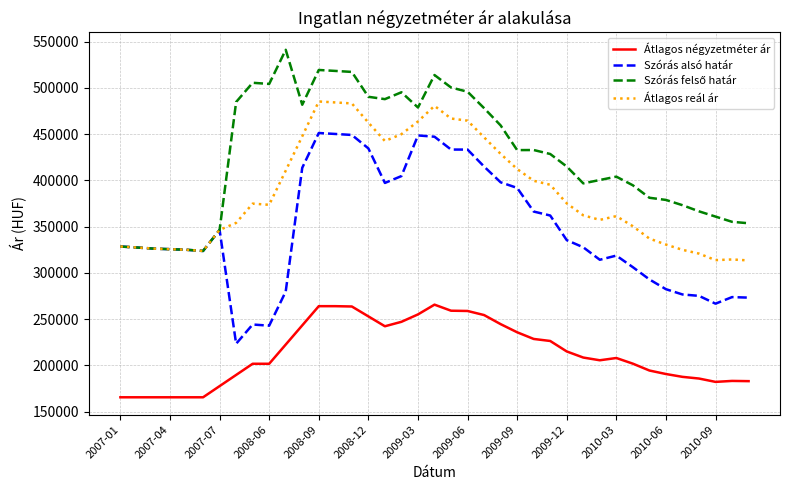

At how many categories does at least one series exceed 167485?

39